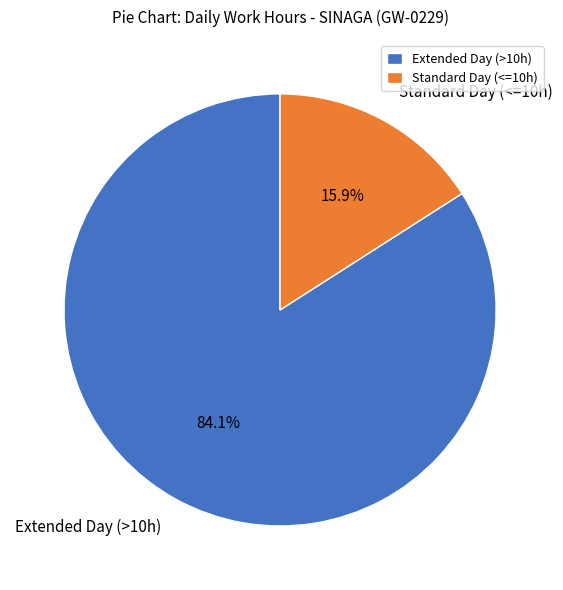

Rank the categories by value from highest to lowest.

Extended Day (>10h), Standard Day (<=10h)